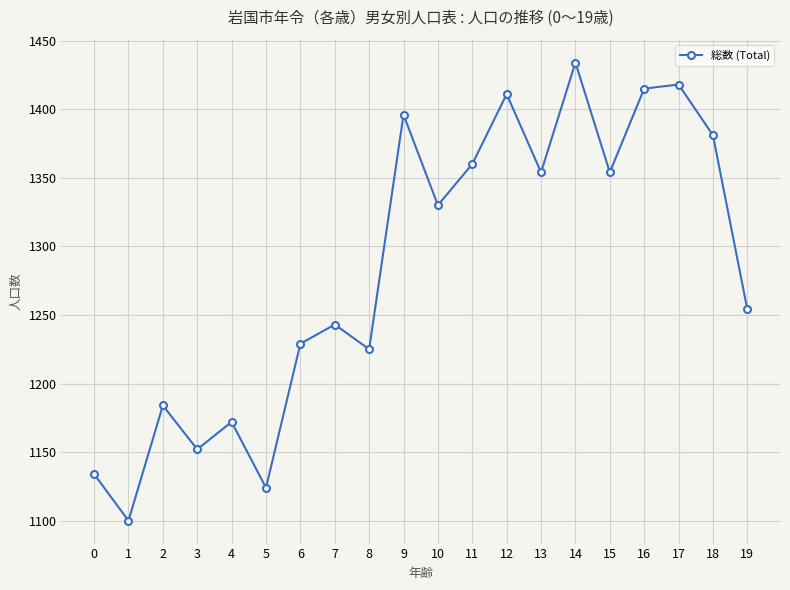

Between 18 and 17, which is larger?

17